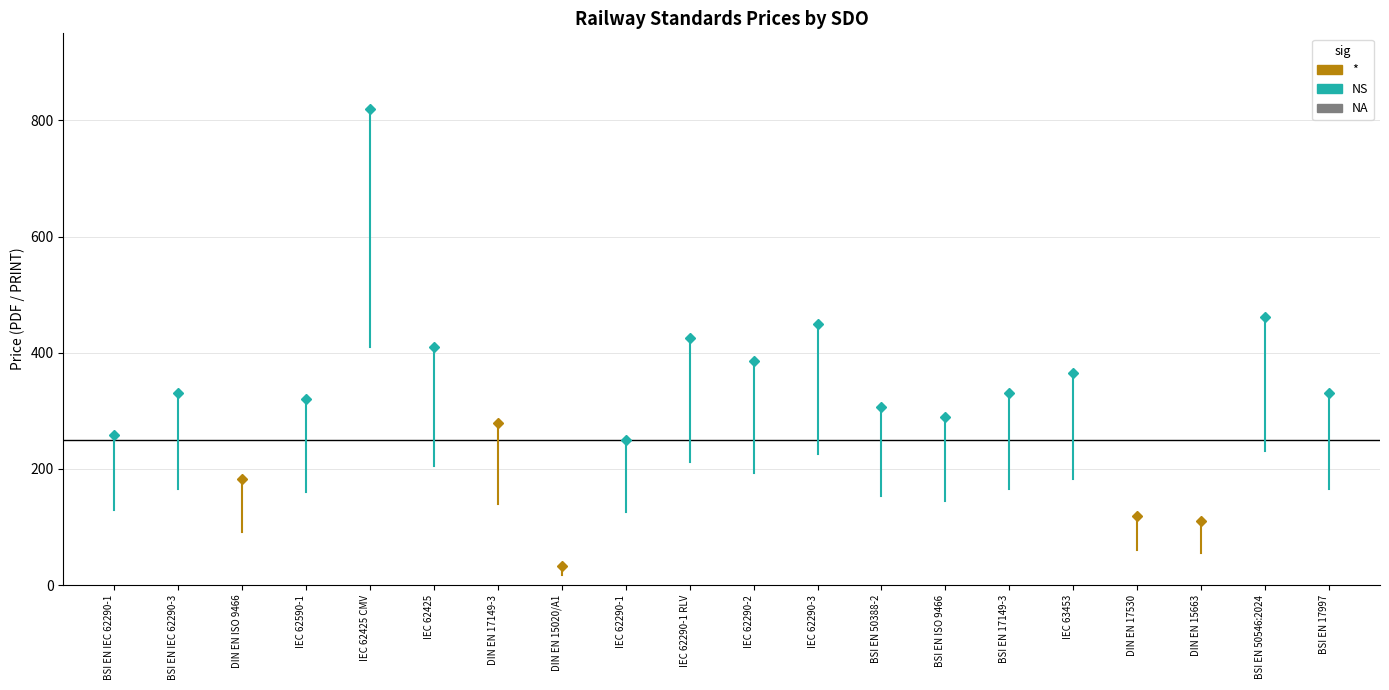

Is the value of Price (PDF) at IEC 62290-3 greater than the value of Price (PRINT) at DIN EN ISO 9466?

Yes